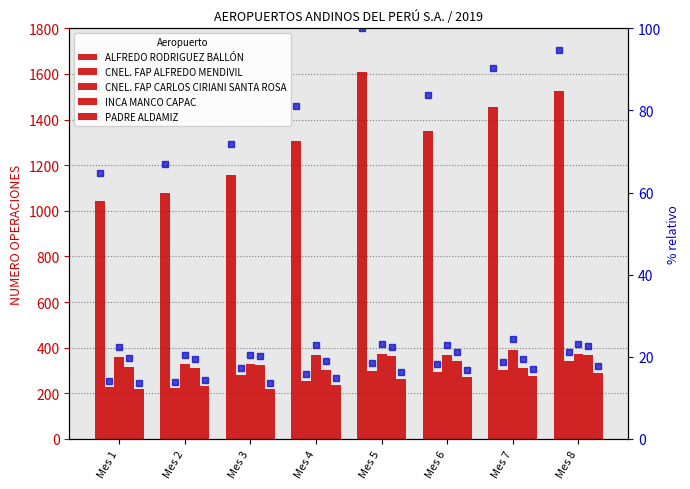

Which category has the highest value in the INCA MANCO CAPAC series?

Mes 8